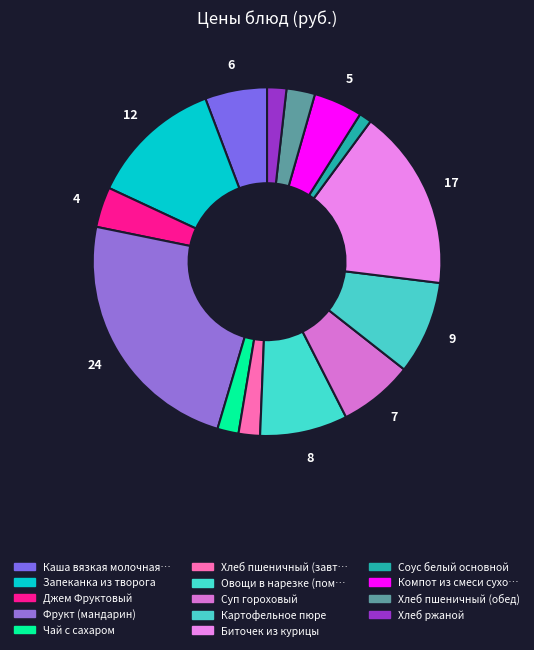

Is there a majority slice in this chart?

No